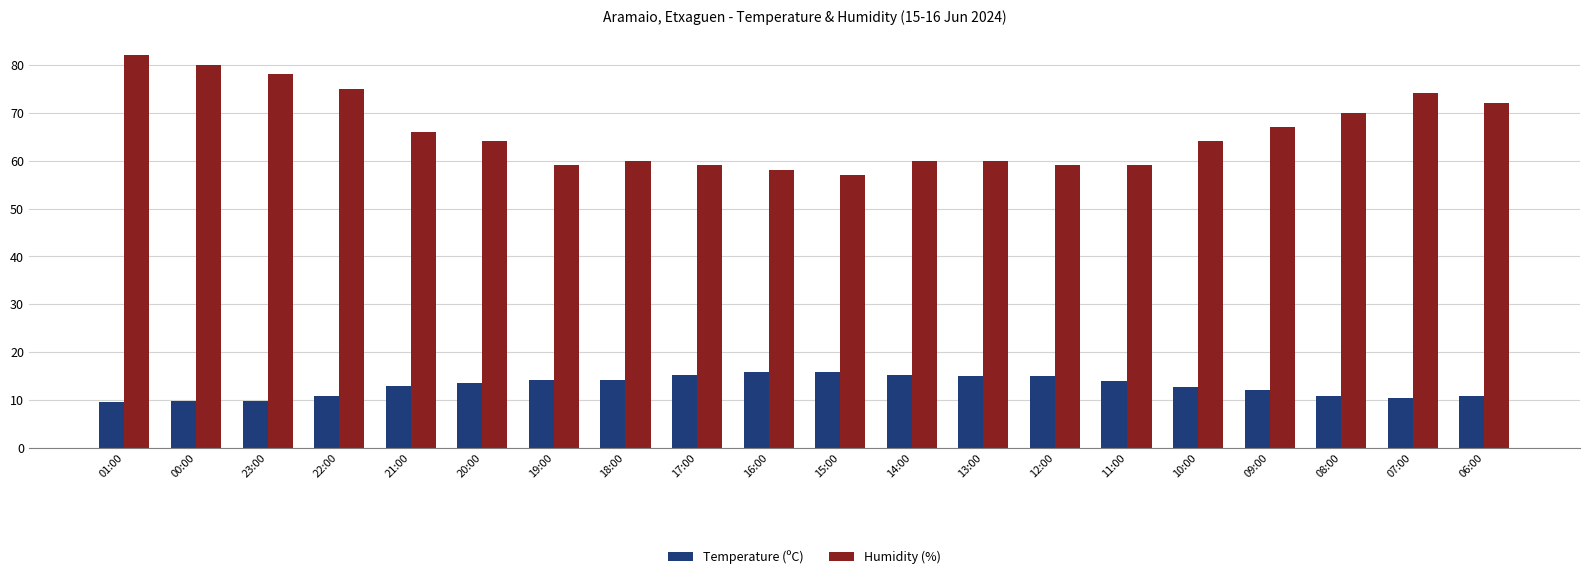

How many distinct data groups are displayed?

2